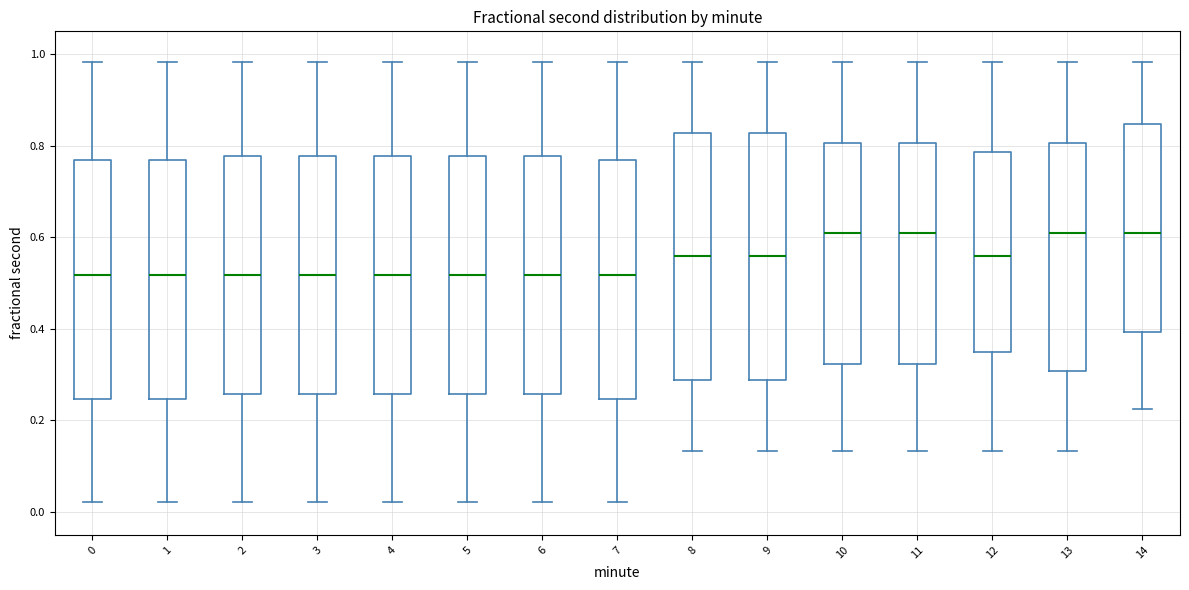

Reading left to right, transcribe this box plot: for each box, give where its median line is, the range the box spans, and where its two whiskers end, as read against the y-axis. The values are not printed on the chart, so give them approximately, as read against the axis.

0: median 0.52, box 0.24 to 0.76, whiskers 0.02 to 0.98
1: median 0.52, box 0.24 to 0.76, whiskers 0.02 to 0.98
2: median 0.52, box 0.26 to 0.78, whiskers 0.02 to 0.98
3: median 0.52, box 0.26 to 0.78, whiskers 0.02 to 0.98
4: median 0.52, box 0.26 to 0.78, whiskers 0.02 to 0.98
5: median 0.52, box 0.26 to 0.78, whiskers 0.02 to 0.98
6: median 0.52, box 0.26 to 0.78, whiskers 0.02 to 0.98
7: median 0.52, box 0.24 to 0.76, whiskers 0.02 to 0.98
8: median 0.56, box 0.28 to 0.82, whiskers 0.14 to 0.98
9: median 0.56, box 0.28 to 0.82, whiskers 0.14 to 0.98
10: median 0.60, box 0.32 to 0.80, whiskers 0.14 to 0.98
11: median 0.60, box 0.32 to 0.80, whiskers 0.14 to 0.98
12: median 0.56, box 0.36 to 0.78, whiskers 0.14 to 0.98
13: median 0.60, box 0.30 to 0.80, whiskers 0.14 to 0.98
14: median 0.60, box 0.40 to 0.84, whiskers 0.22 to 0.98